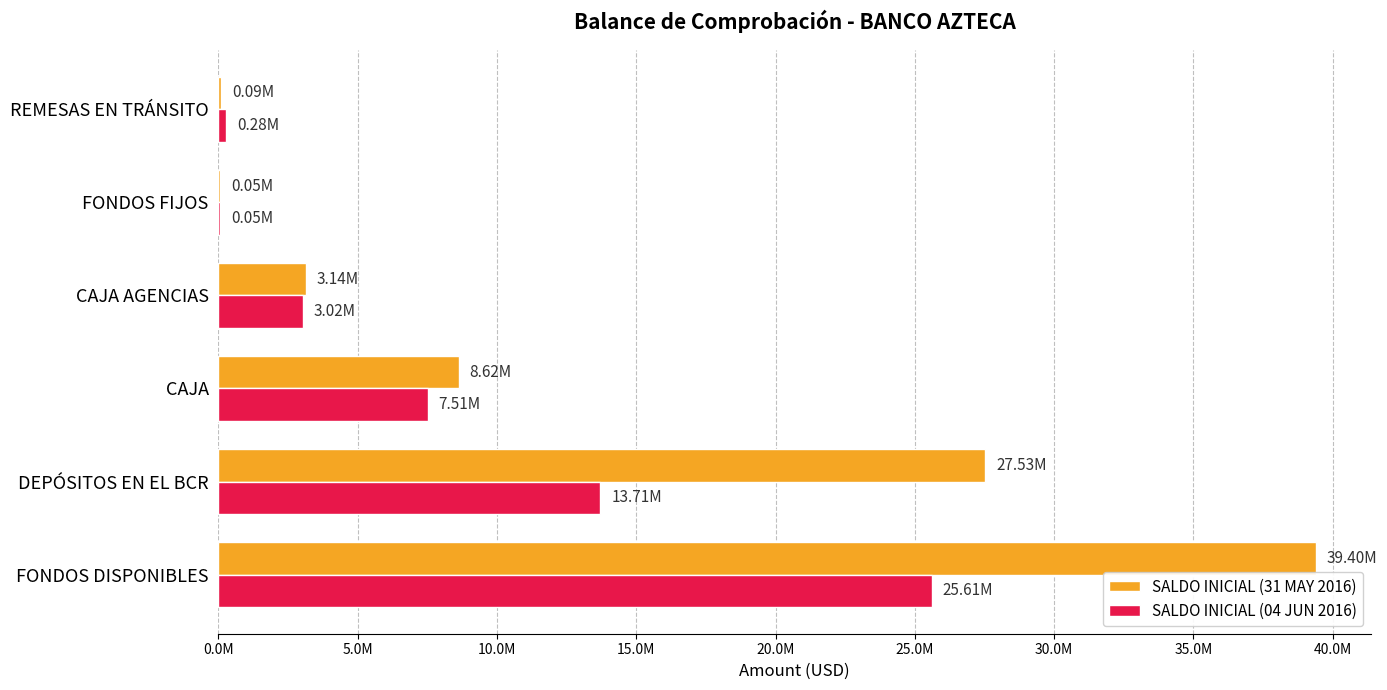

At which label does SALDO INICIAL (31 MAY 2016) reach its peak?

FONDOS DISPONIBLES